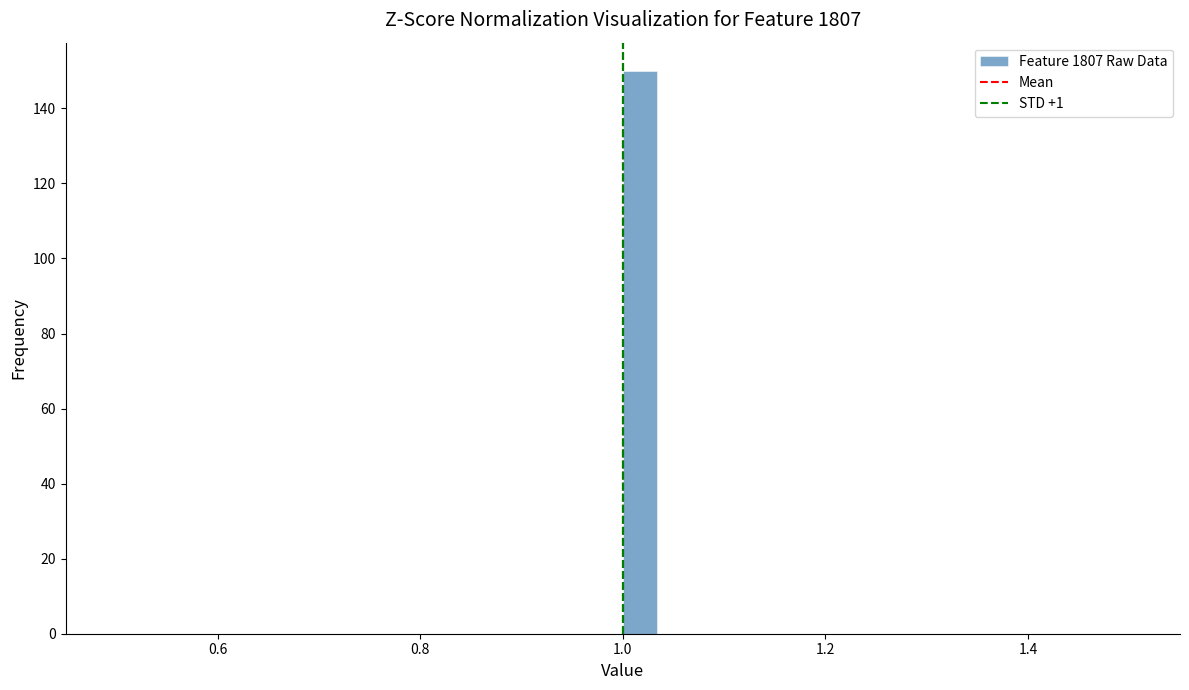

Read against the x-axis, roughly where is the centre of the tallest bar?

1.02